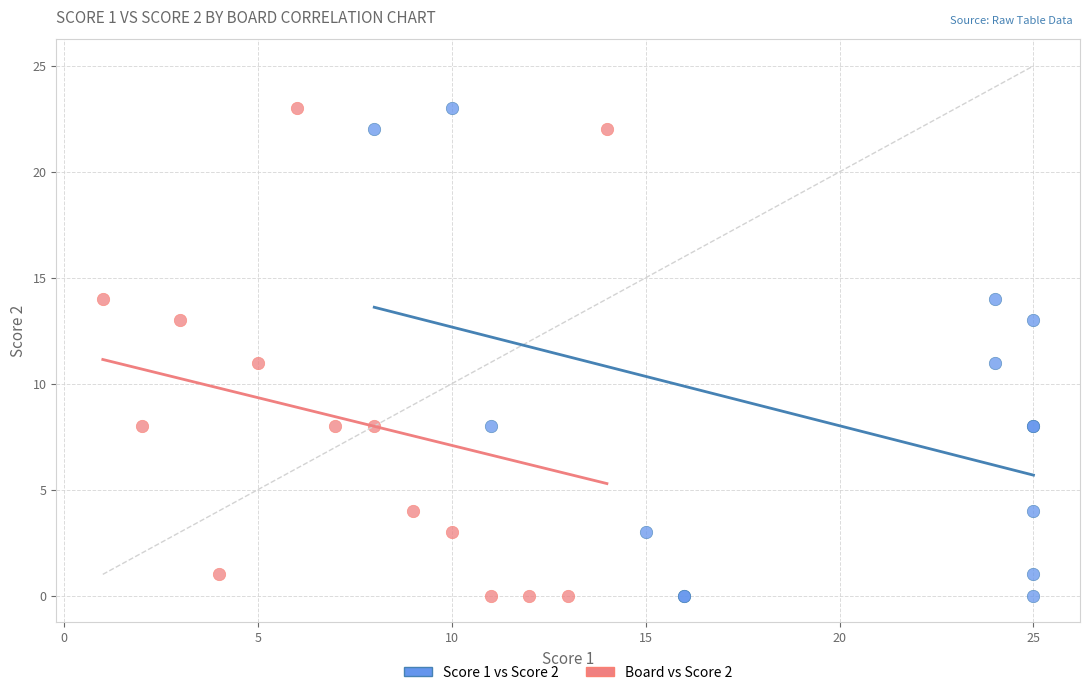

What are all the series names shown in the legend?

Score 1 vs Score 2, Board vs Score 2